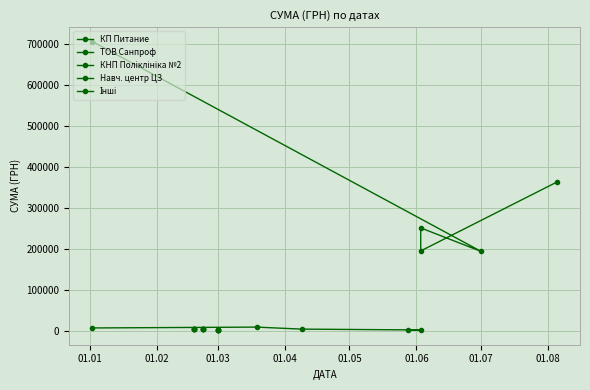

What is the sum of all Навч. центр ЦЗ values?

5844.0